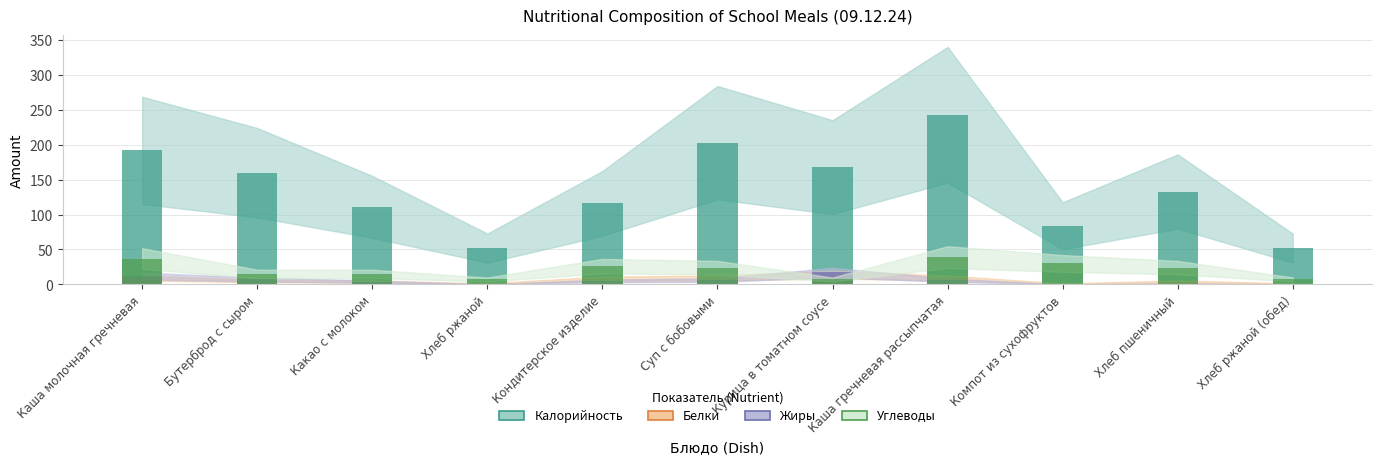

Which category has the lowest value across all series?

Хлеб ржаной